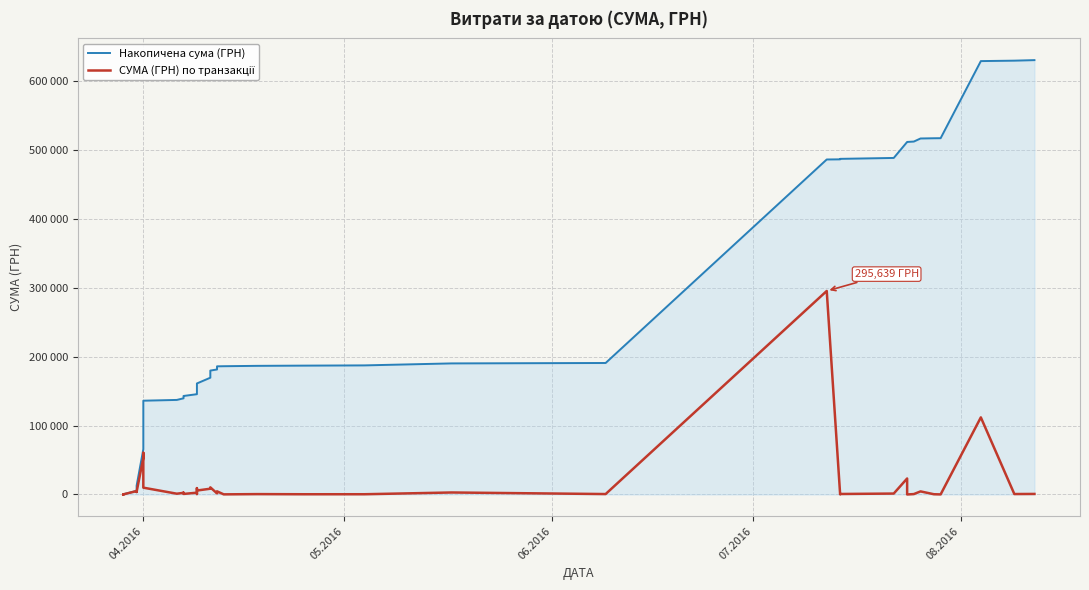

Reading left to right, transcribe all the data shown in this chart.

Накопичена сума (ГРН): 97.8	197.8	295.7	5255.9	8891.3	12746.9	65775.7	126340.3	136238.7	137350.3	139704.3	142311.3	143085.7	145685.7	146318.9	155554.1	161274.2	169634.6	179990.5	181582.9	186156.7	186330.6	186858.4	187181.6	187521.0	190407.0	191007.0	486645.6	486846.4	487554.8	488876.1	512104.1	512115.3	512689.9	517149.9	517481.5	517579.4	629569.8	630202.9	630977.9
СУМА (ГРН) по транзакції: 97.8	100.0	97.8	4960.2	3635.4	3855.6	53028.9	60564.6	9898.4	1111.6	2354.0	2607.0	774.4	2600.0	633.1	9235.2	5720.2	8360.4	10355.9	1592.4	4573.8	173.9	527.8	323.2	339.4	2886.0	600.0	295638.6	200.8	708.4	1321.3	23228.0	11.2	574.6	4460.0	331.6	97.8	111990.4	633.1	775.0